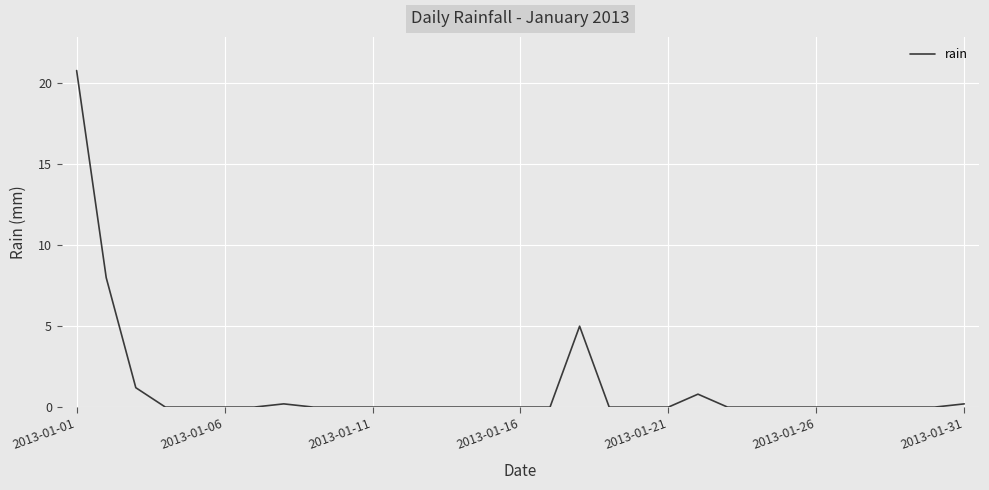

What is the greatest value displayed?

20.8